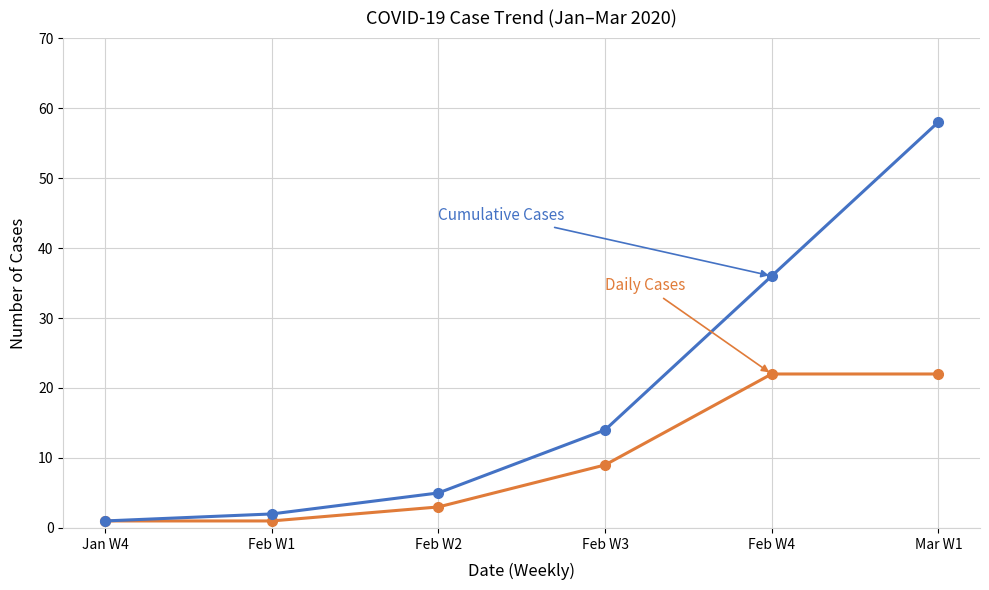

At which category is the sum across all series the highest?

Mar W1